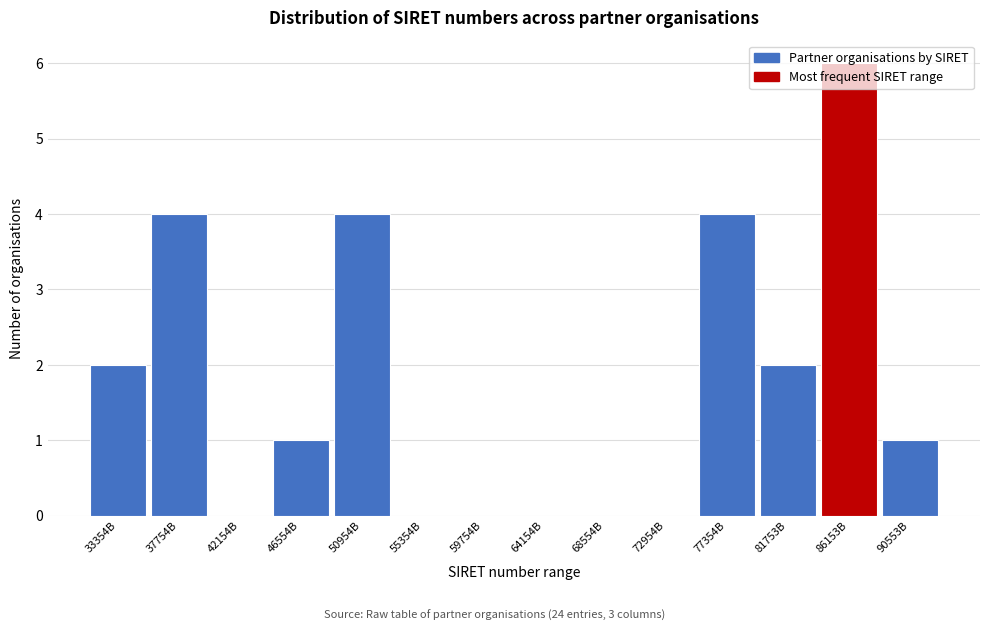

Between 90553B and 42154B, which is larger?

90553B